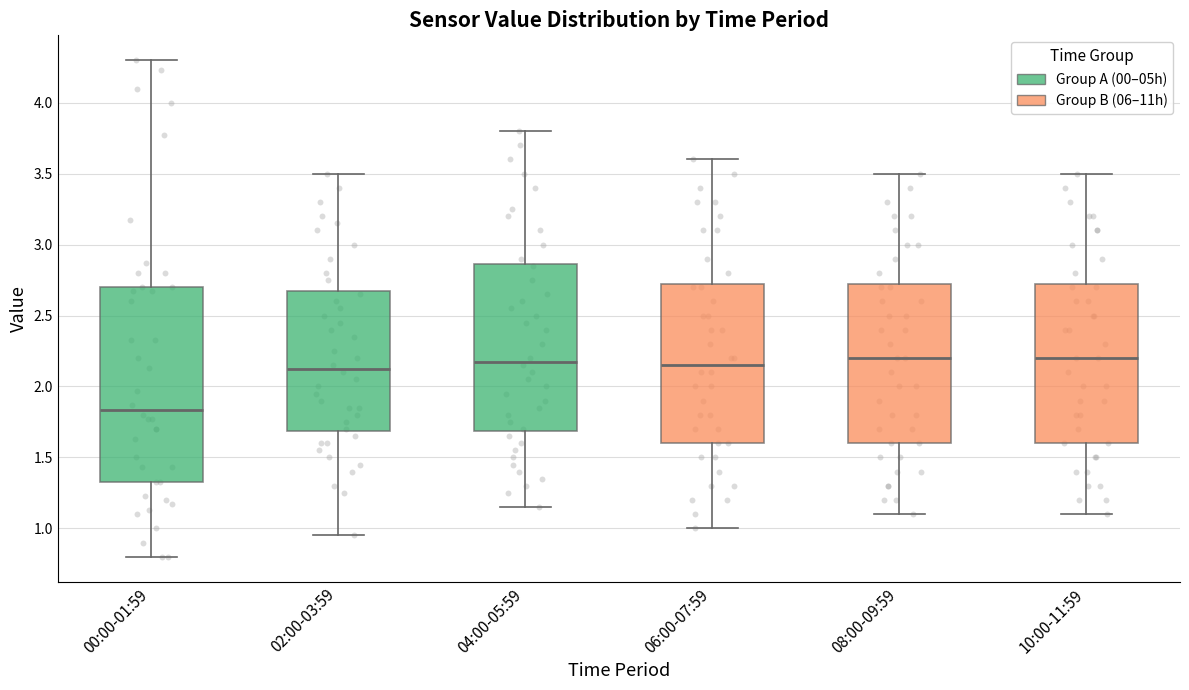

Reading left to right, read every box against the y-axis: the position of its median line, the range the box covers, and the ends of its whiskers. The values are not printed on the chart, so give them approximately, as read against the axis.

00:00-01:59: median 1.85, box 1.35 to 2.70, whiskers 0.80 to 4.30
02:00-03:59: median 2.15, box 1.70 to 2.70, whiskers 0.95 to 3.50
04:00-05:59: median 2.20, box 1.70 to 2.85, whiskers 1.15 to 3.80
06:00-07:59: median 2.15, box 1.60 to 2.75, whiskers 1.00 to 3.60
08:00-09:59: median 2.20, box 1.60 to 2.75, whiskers 1.10 to 3.50
10:00-11:59: median 2.20, box 1.60 to 2.75, whiskers 1.10 to 3.50